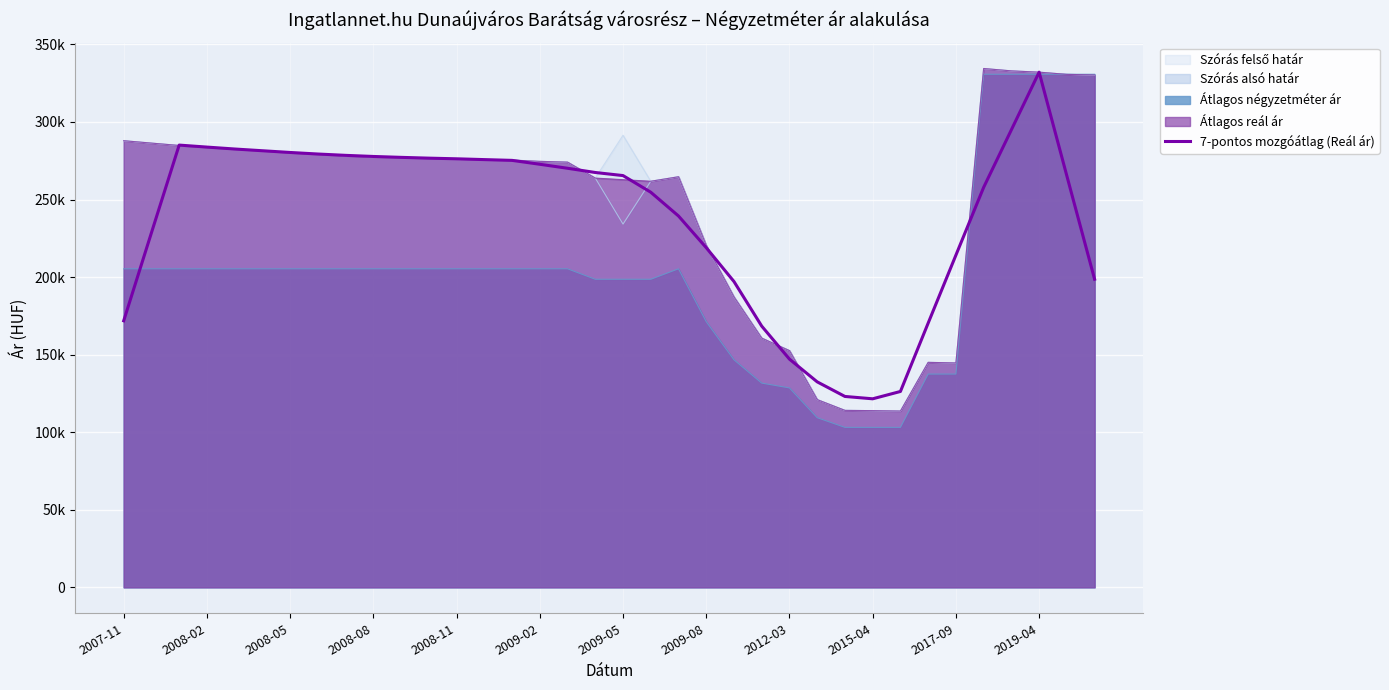

The value at 2012-03 is 121298.7. True or false?

False